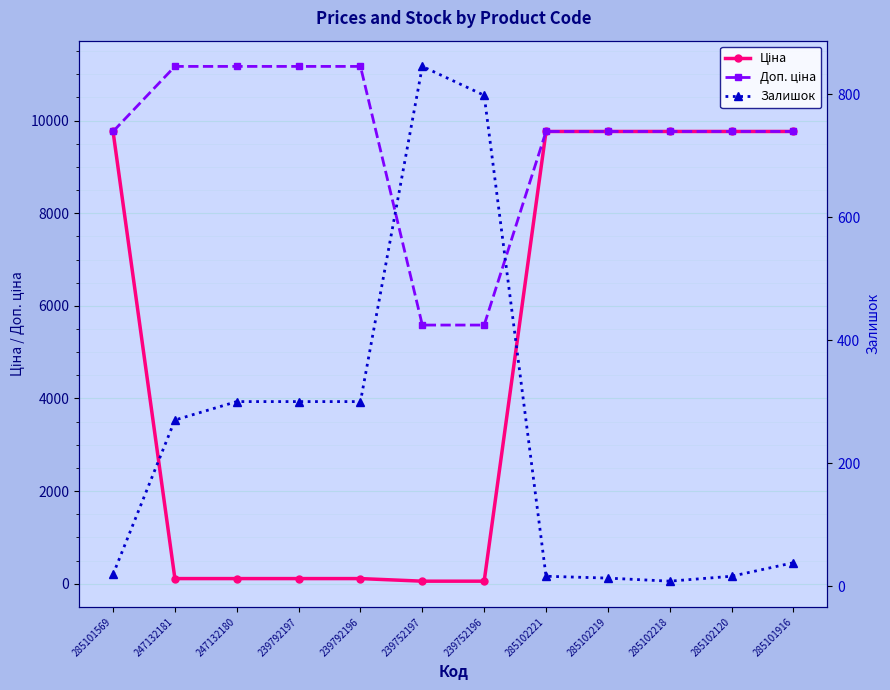

What is the approximate value of Доп. ціна at 285101916?

9764.4